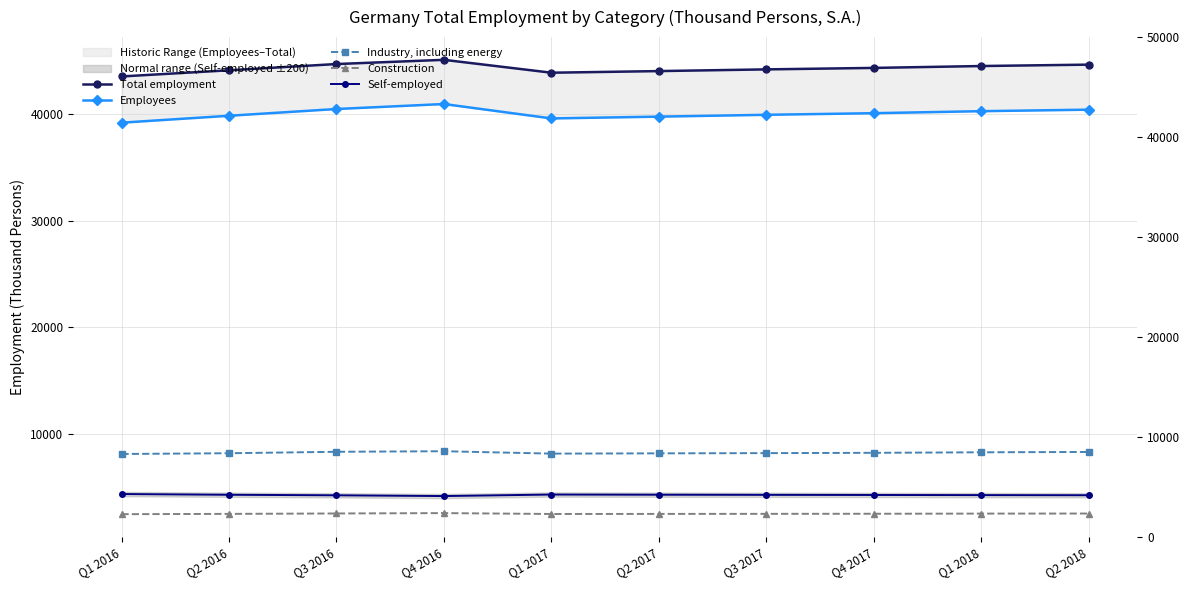

What is the label of the 4th point from the left?

Q4 2016